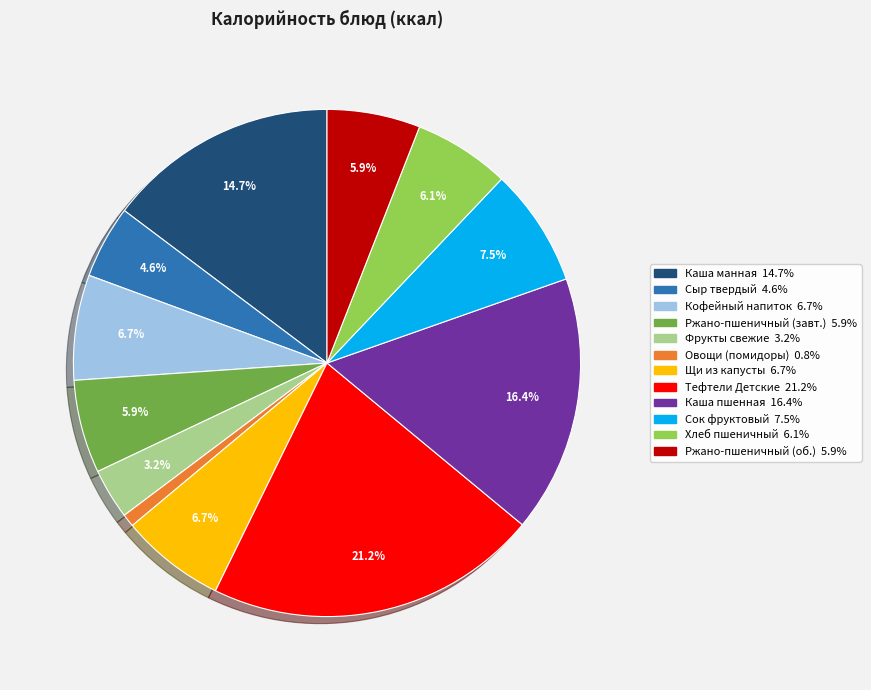

How many segments does this pie chart have?

12